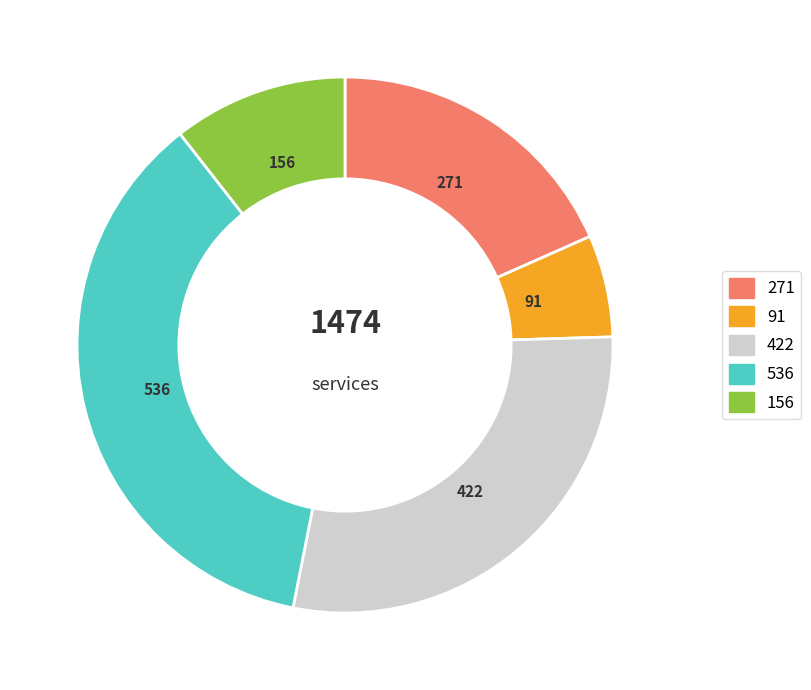

Is there a majority slice in this chart?

No